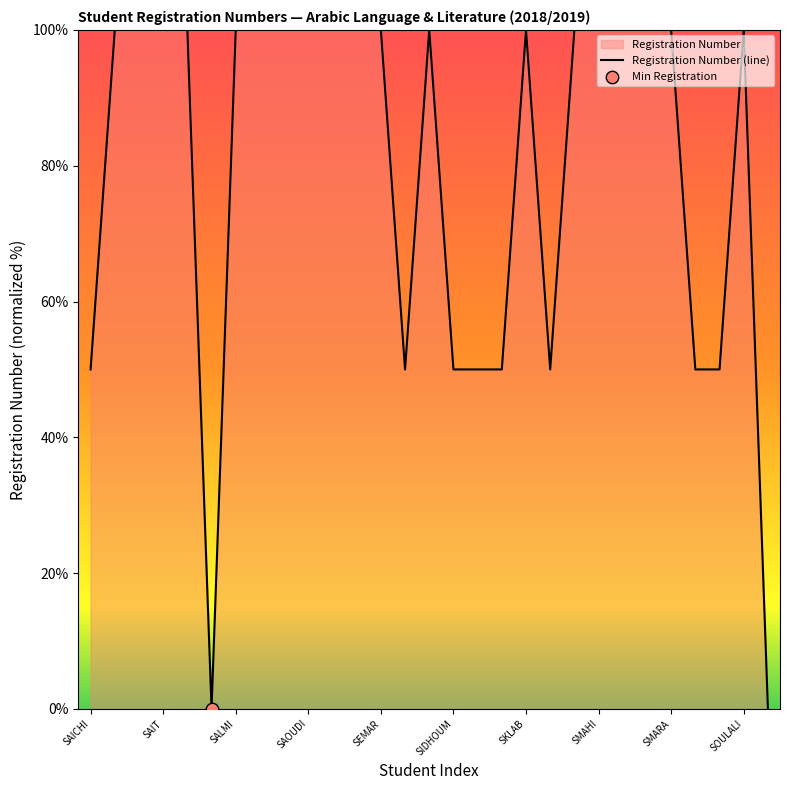

What is the difference between the maximum and minimum values?

100.0